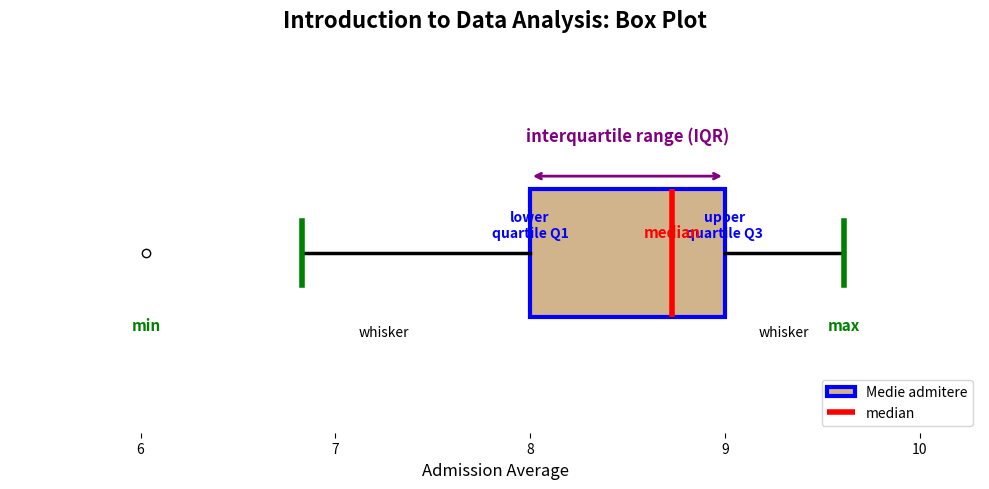

Where does the left whisker of the box end on the x-axis? The values are not printed on the chart, so give them approximately, as read against the axis.

6.8